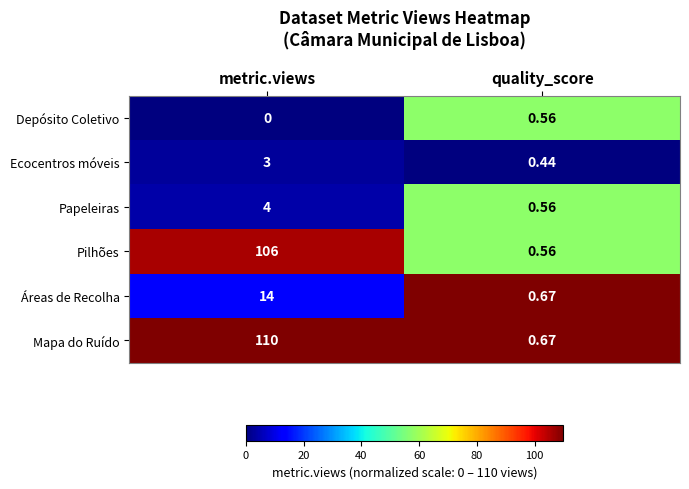

At which label is Mapa do Ruído closest to 55?

quality_score